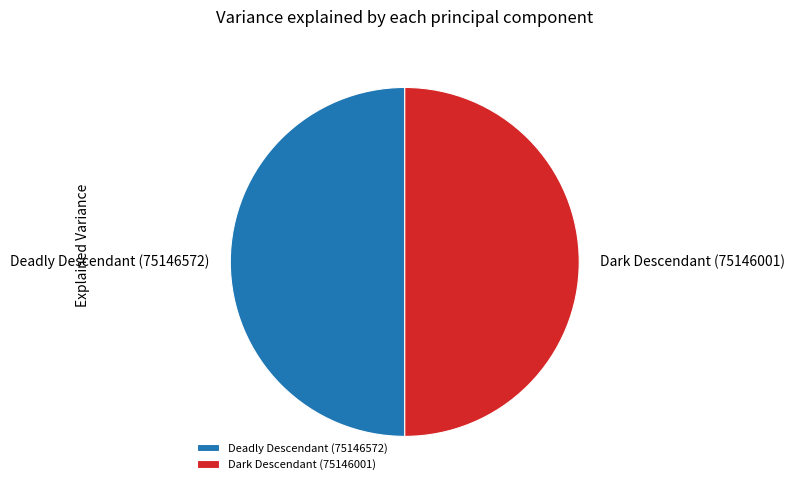

True or false: Dark Descendant (75146001) accounts for 41% of the total.

False